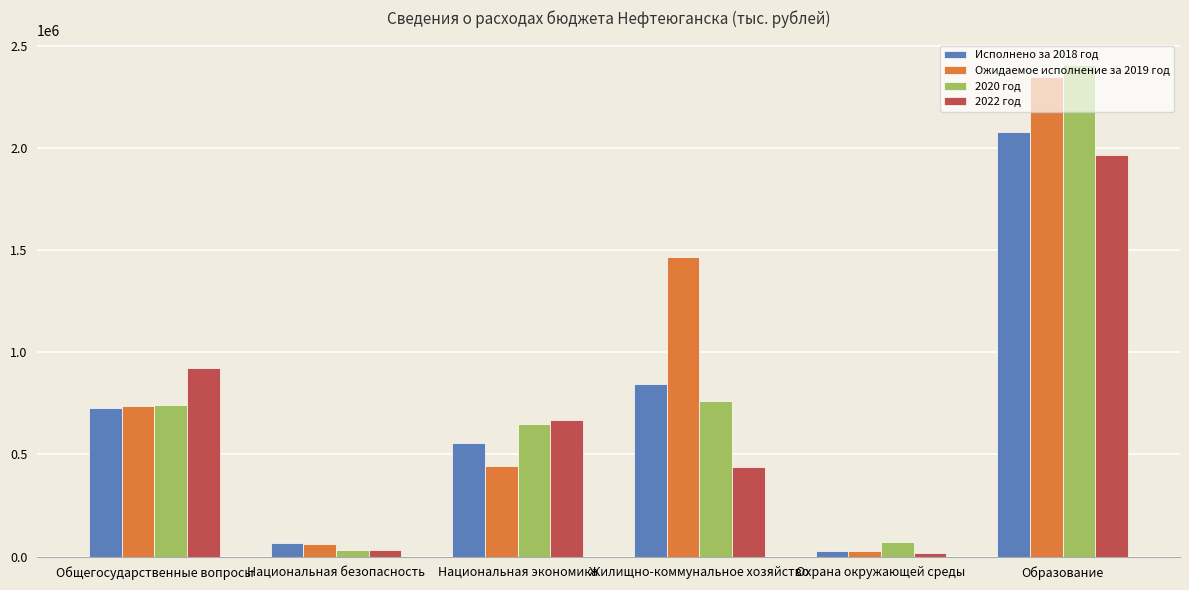

Rank the series at Национальная экономика from highest to lowest value.

2022 год, 2020 год, Исполнено за 2018 год, Ожидаемое исполнение за 2019 год